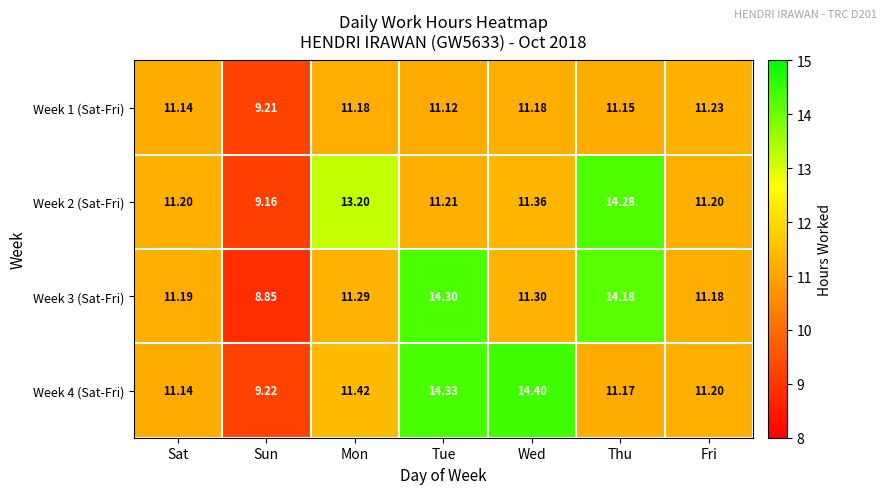

Is the value of Week 3 (Sat-Fri) at Sun greater than the value of Week 2 (Sat-Fri) at Tue?

No